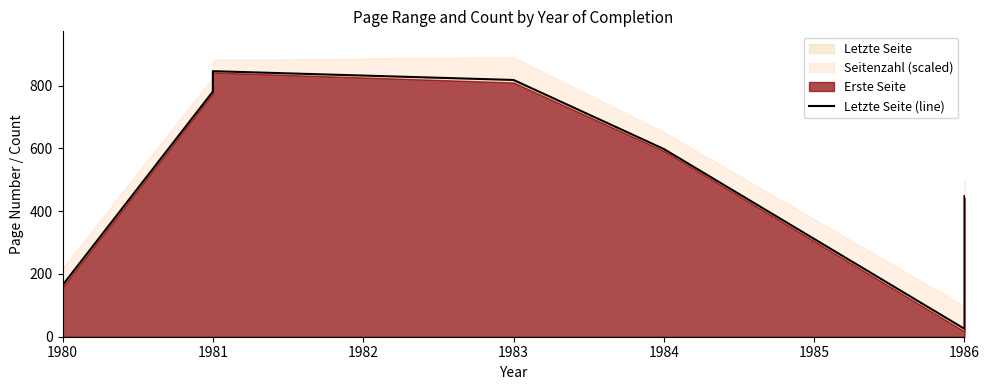

How many interior local valleys (lower than both neighbors) does the data have?

1